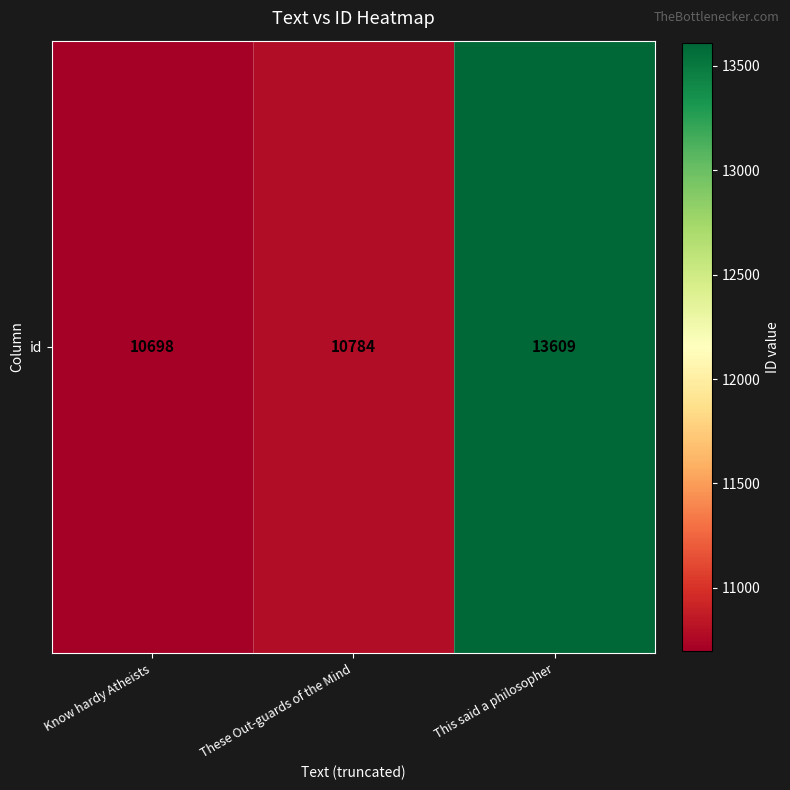

What is the sum of all values?

35091